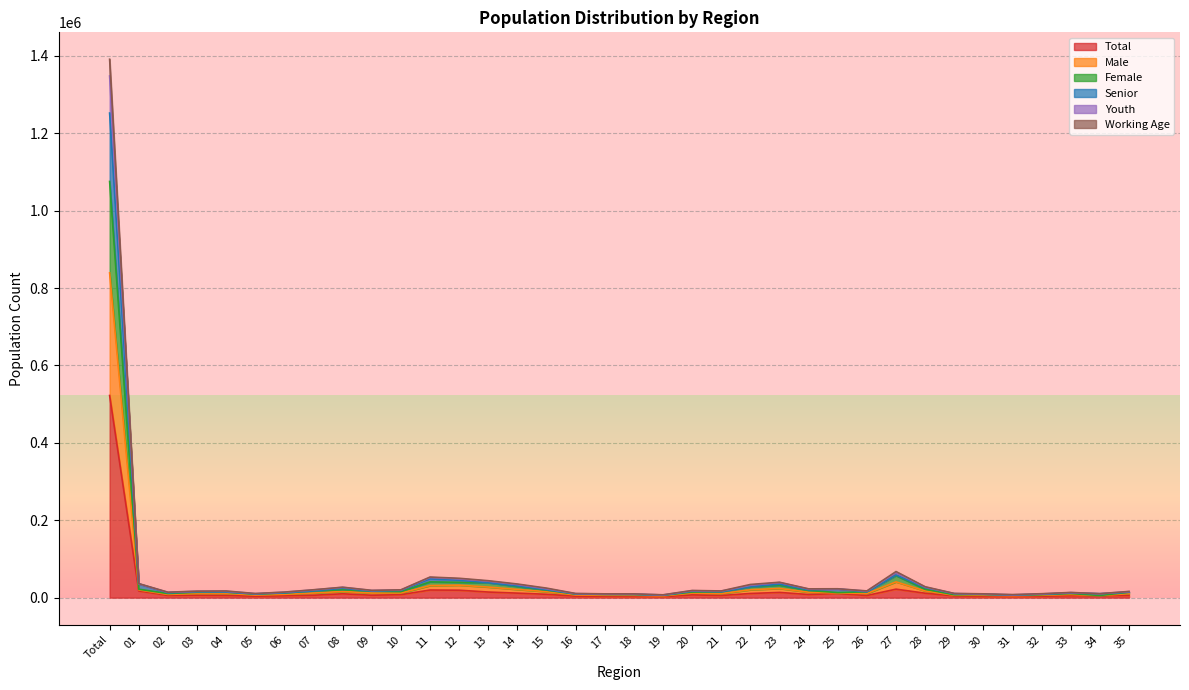

What position from the right is 09?

27